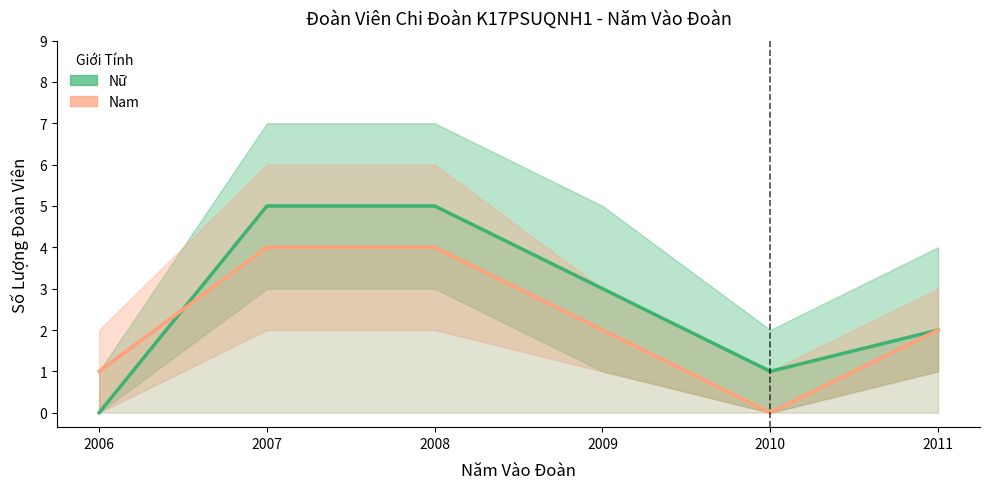

What is the difference between the Nam values at 2010 and 2006?

1